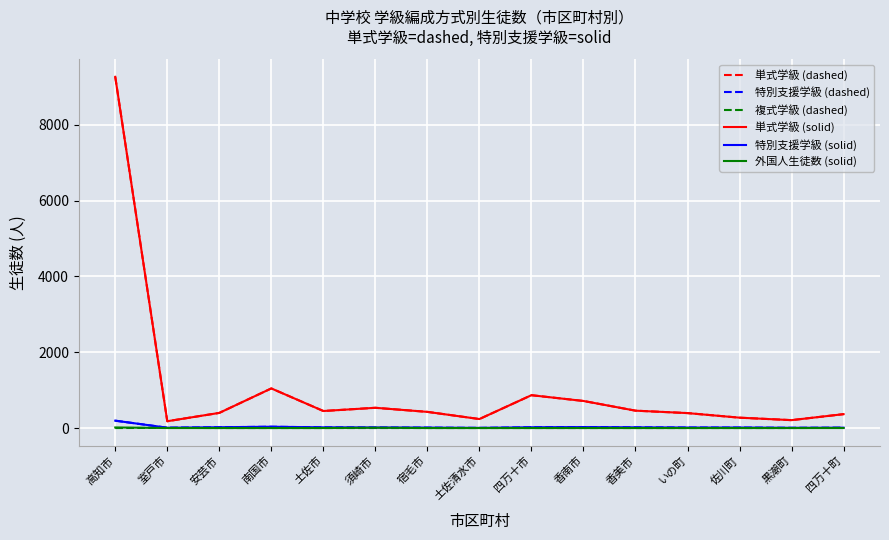

Is this an area chart (filled region under the line)?

No